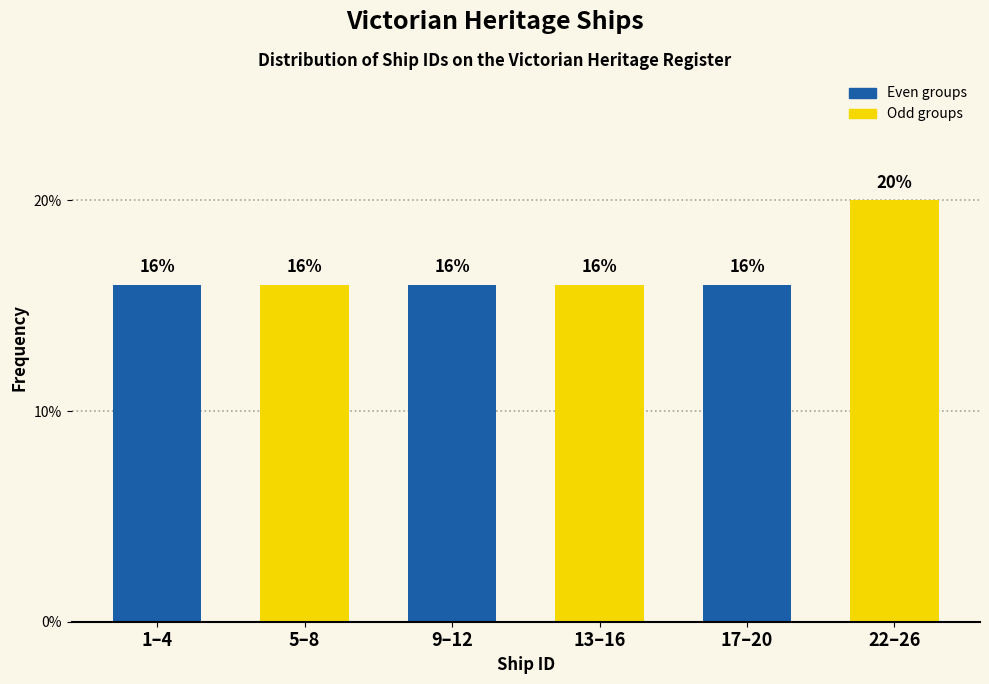

Reading left to right, transcribe all the data shown in this chart.

1–4=16	5–8=16	9–12=16	13–16=16	17–20=16	22–26=20